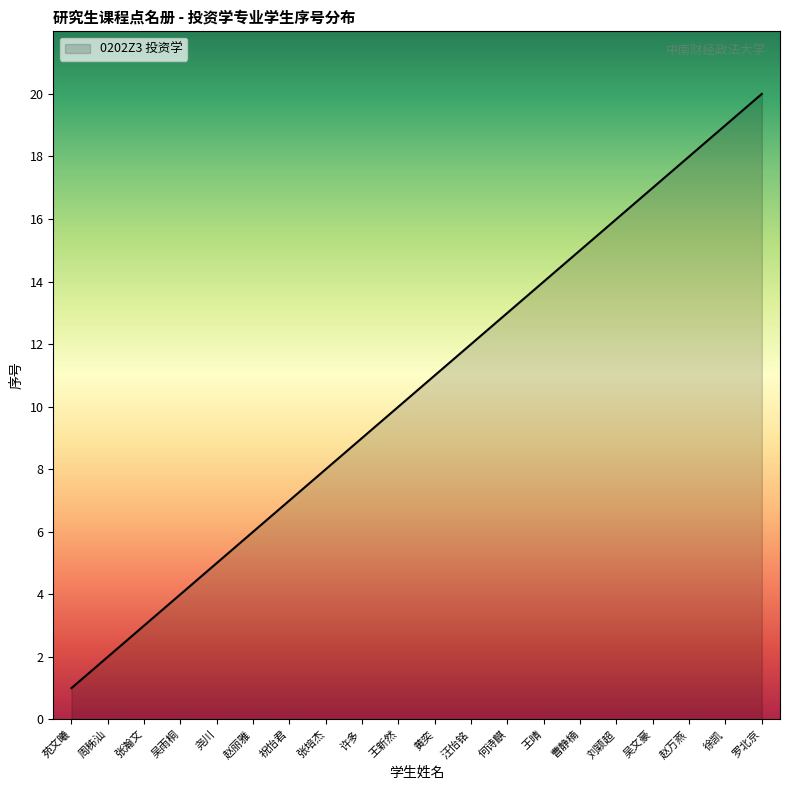

Does the chart display data point markers on the line(s)?

No